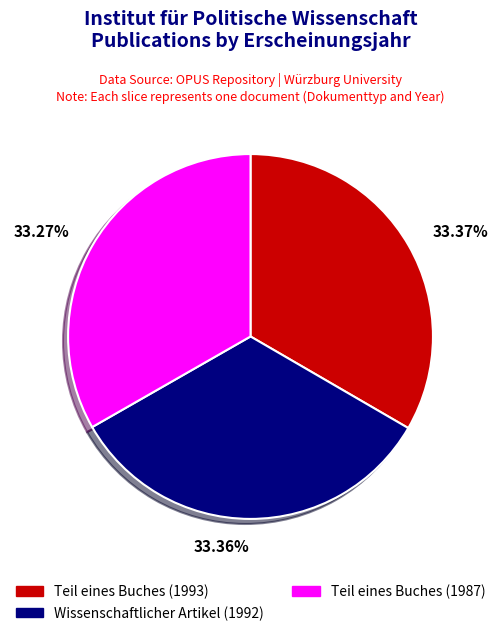

Approximately how many times larger is the value at Teil eines Buches (1993) compared to Wissenschaftlicher Artikel (1992)?

1.0